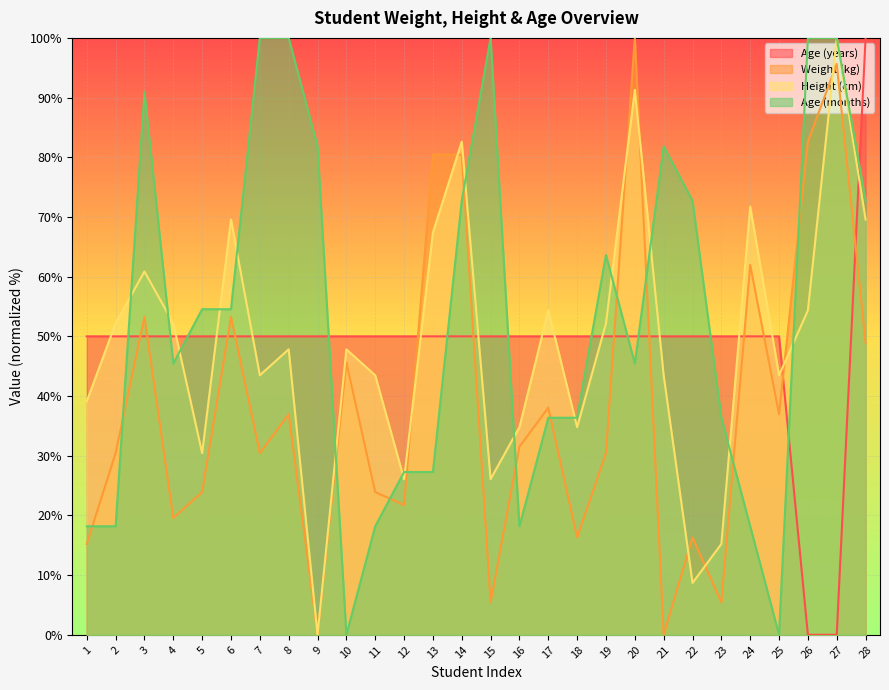

What is the difference between the highest and lowest values at 11?

31.8